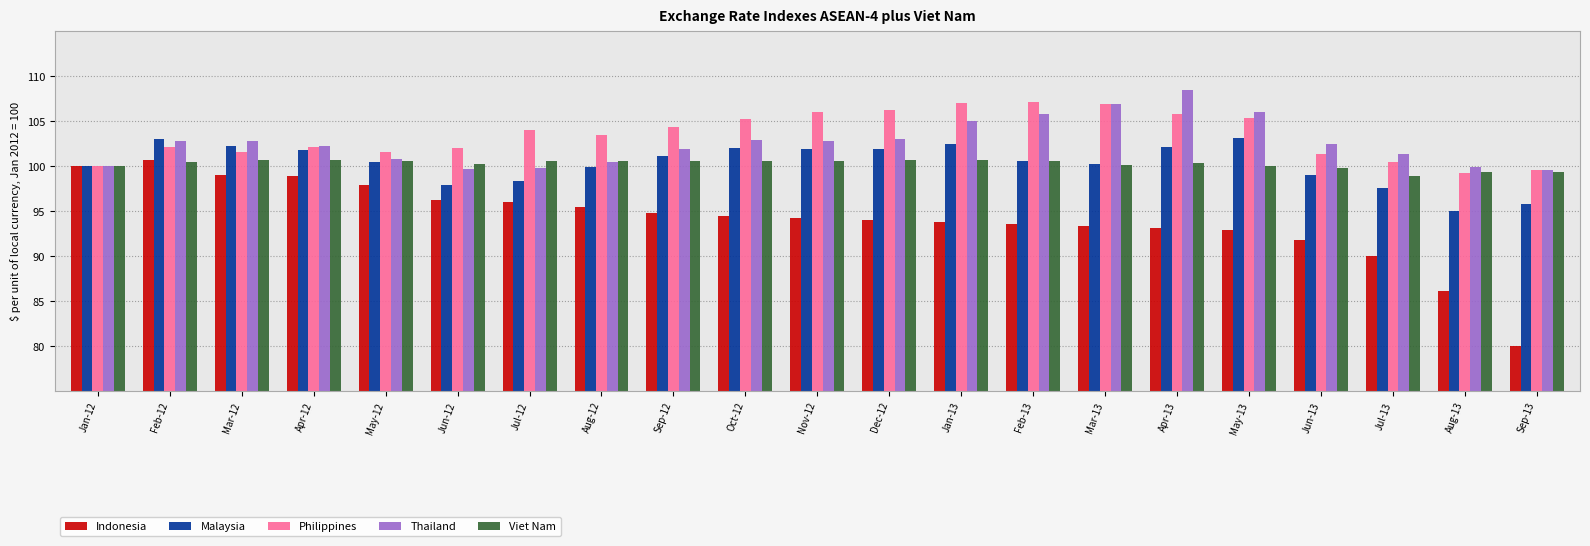

Is the value of Malaysia at Nov-12 greater than the value of Thailand at May-13?

No